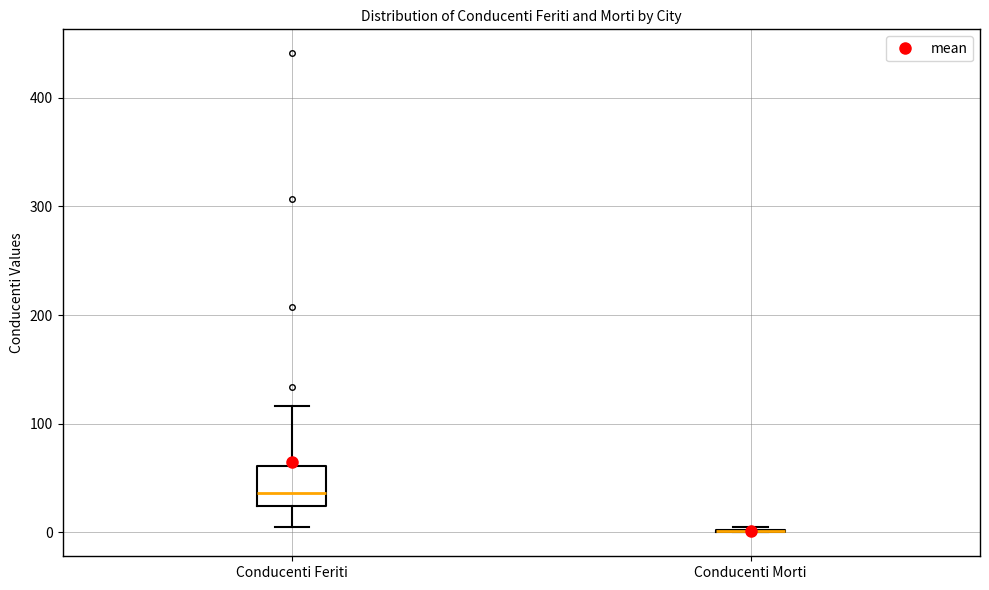

Comparing the boxes themselves (not the whiskers), which one is the tallest?

Conducenti Feriti